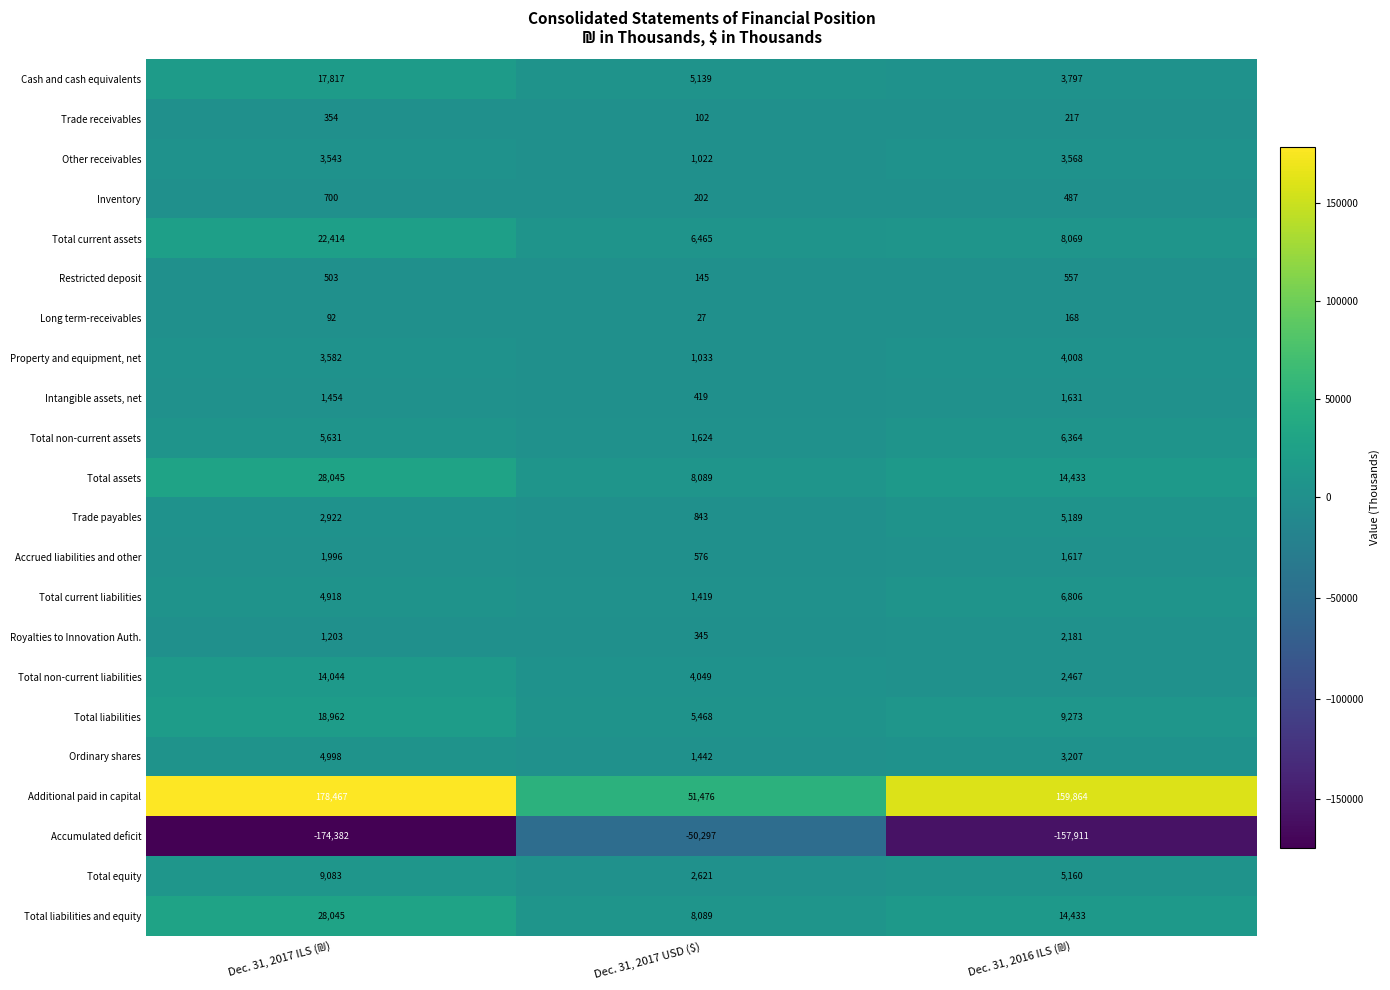

Which series has the largest total across all categories?

Additional paid in capital